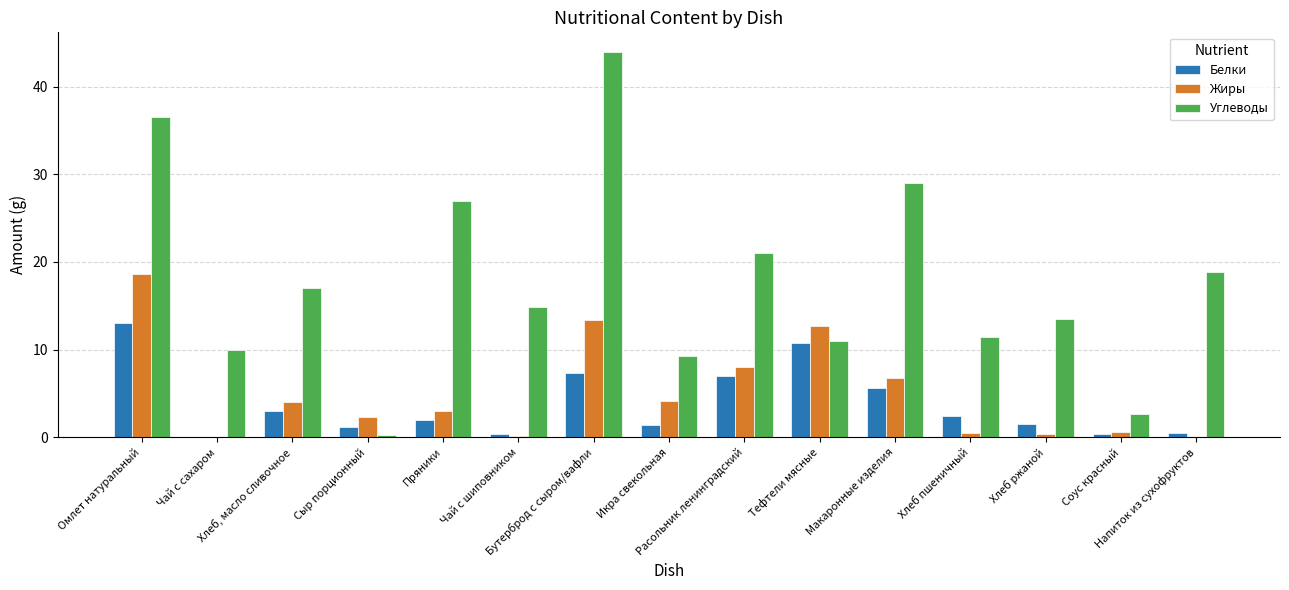

What is the maximum value for Жиры?

18.6